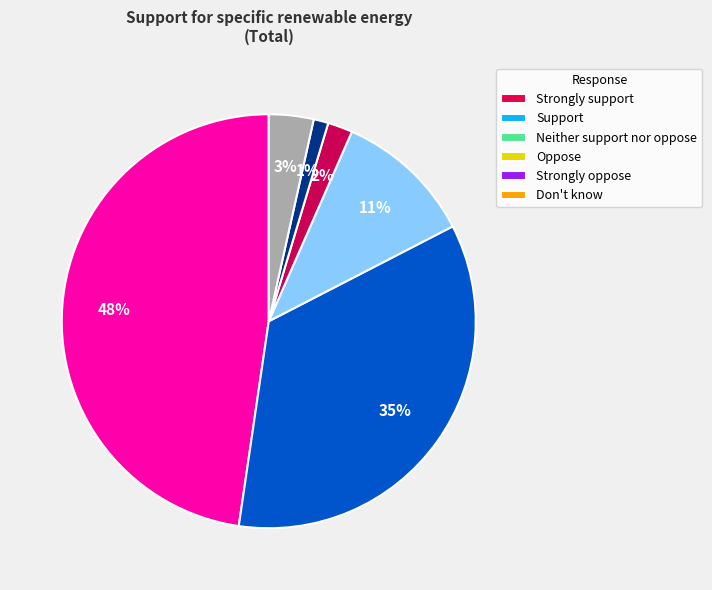

Which has a higher value, Support or Don't know?

Support